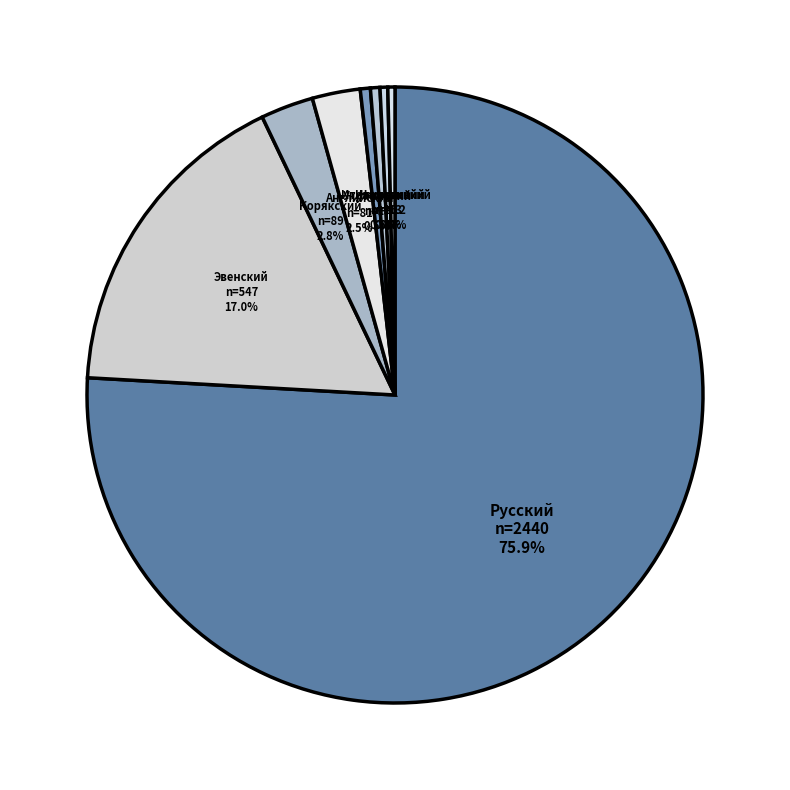

What portion of the pie excludes Немецкий?

99.6%